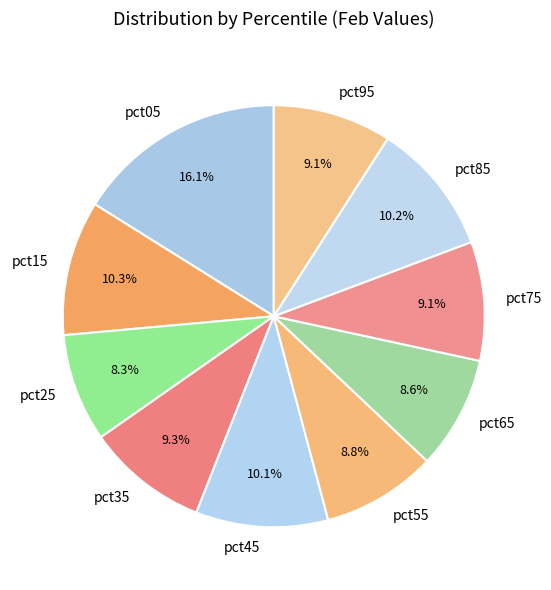

What is the total percentage of pct45 and pct95?

19.2%